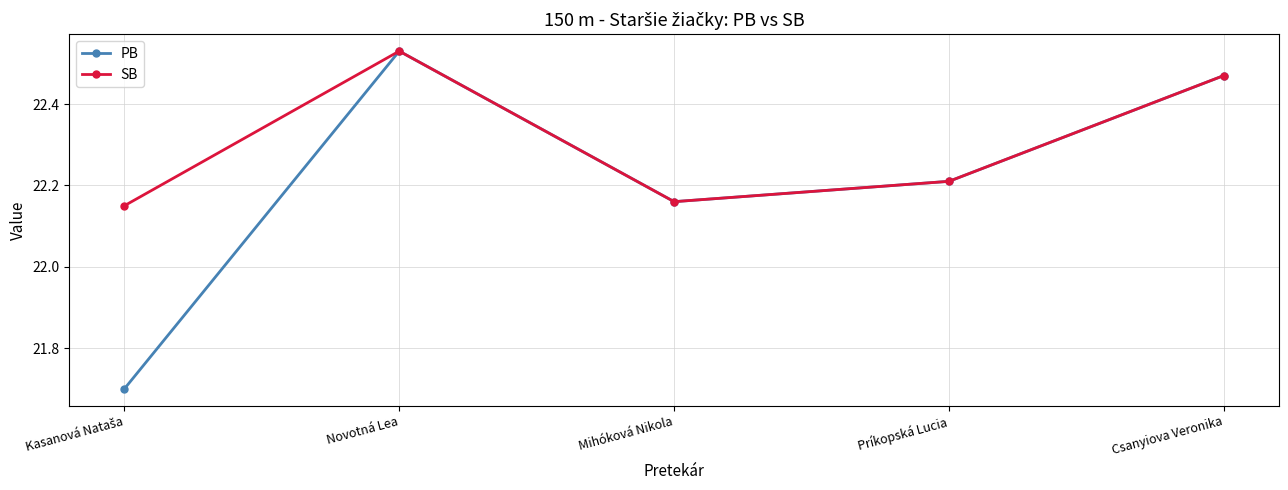

Which series has the widest spread of values?

PB